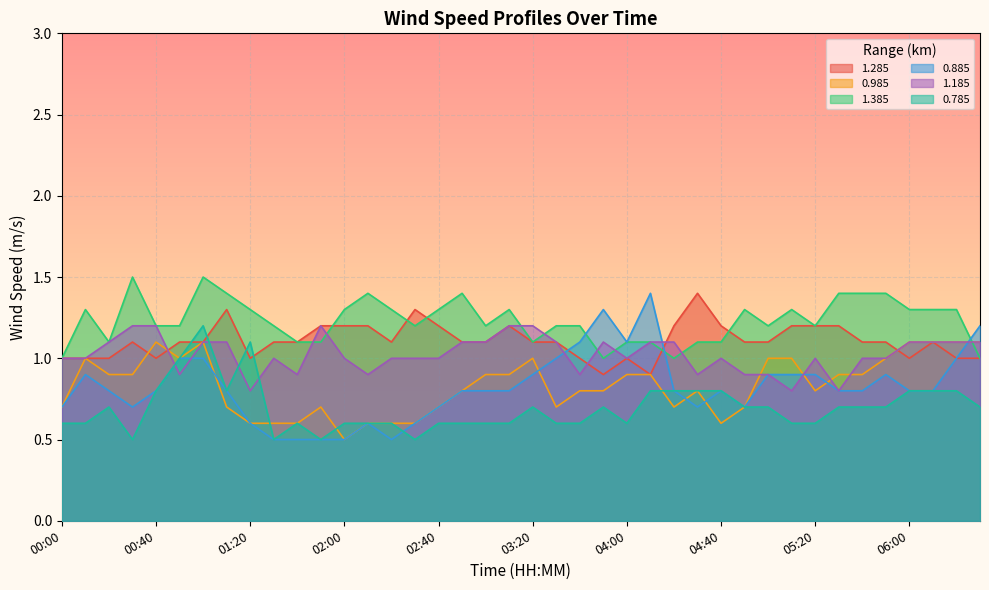

What is the total value across all series at 05:20?

5.7